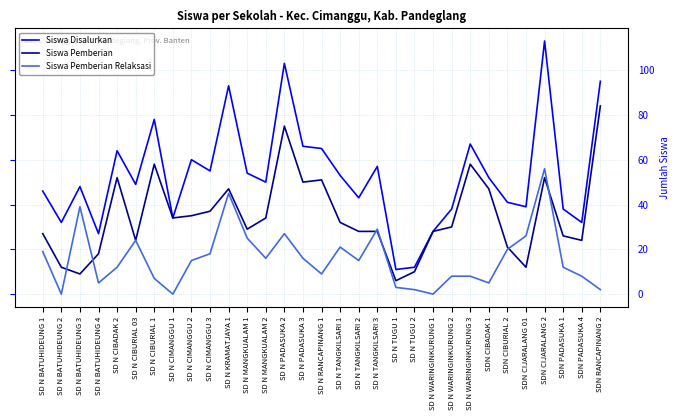

What is the greatest value displayed?

113